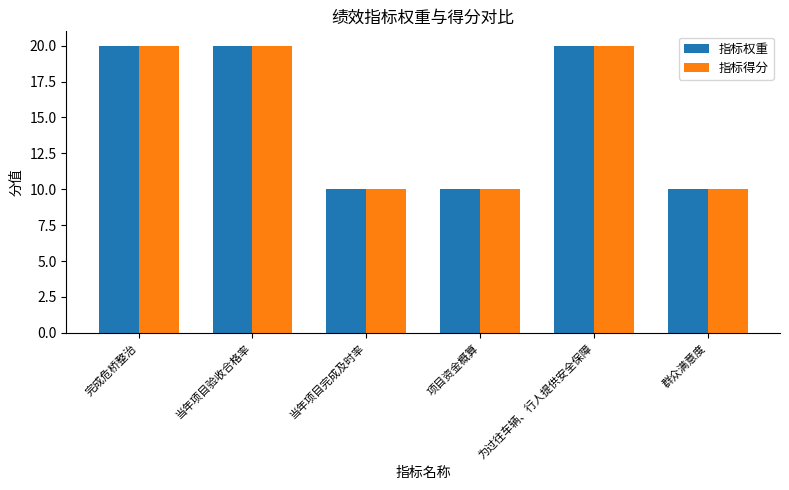

What is the minimum value shown in the chart?

10